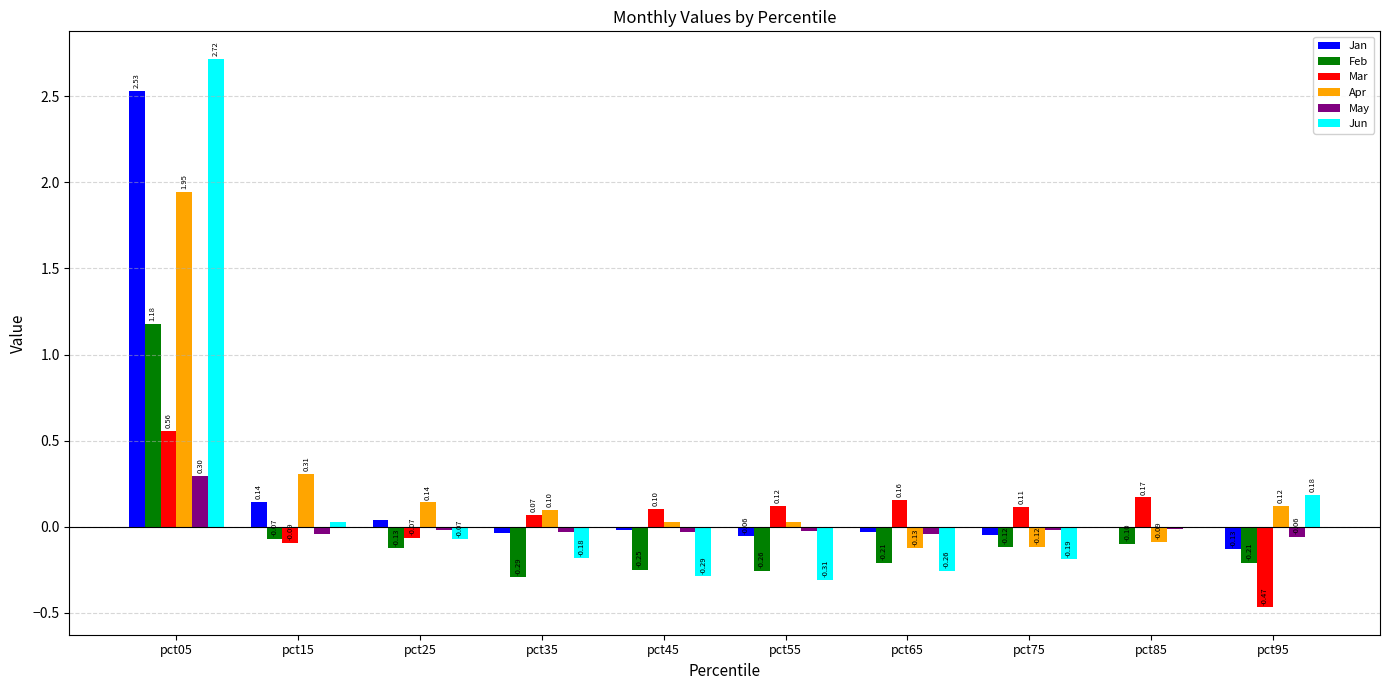

Which series has the largest total across all categories?

Jan